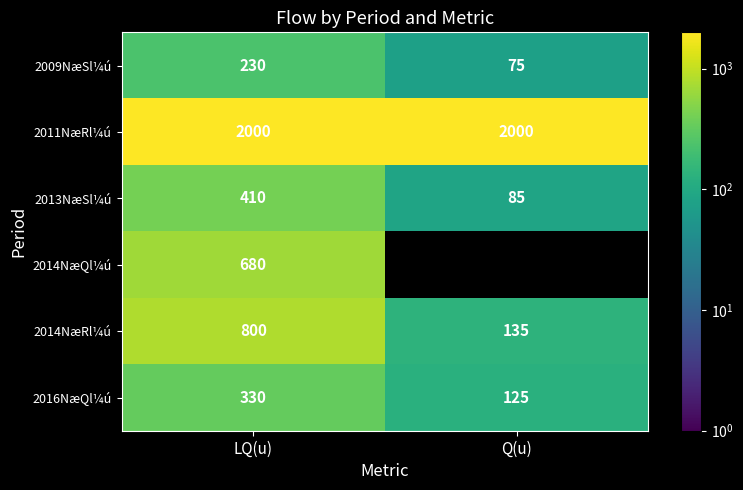

At LQ(u), list the series in order from largest to smallest.

2011NæRl¼ú, 2014NæRl¼ú, 2014NæQl¼ú, 2013NæSl¼ú, 2016NæQl¼ú, 2009NæSl¼ú